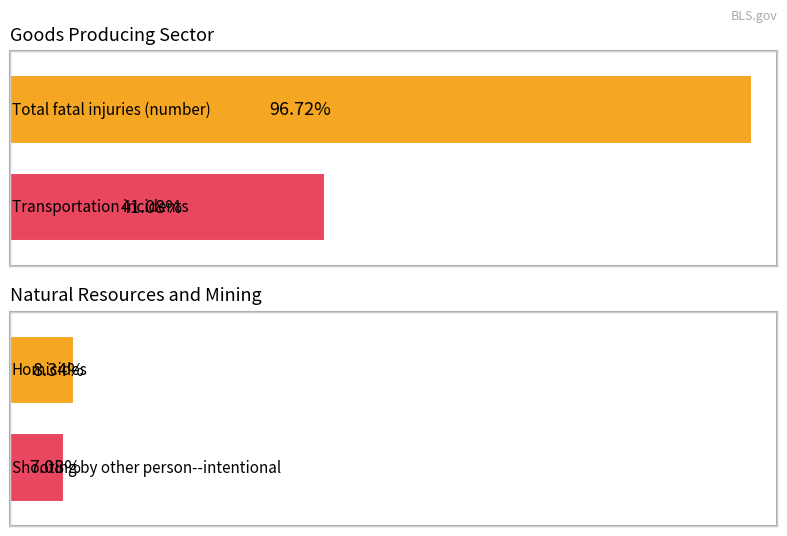

Are the bars grouped side by side (vs. stacked)?

Yes